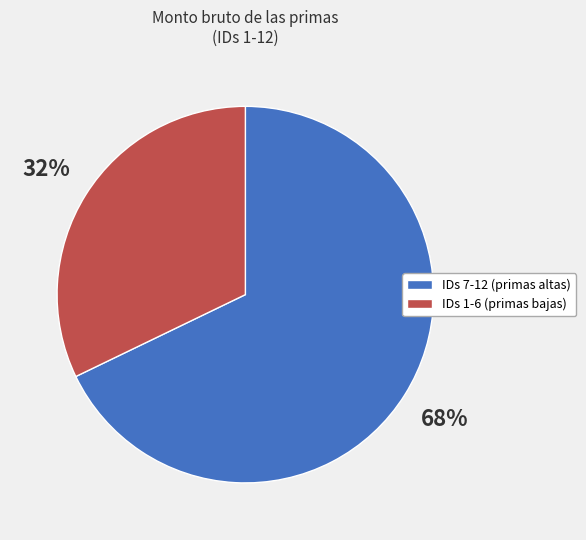

Is it true that IDs 7-12 (primas altas) is 56% of the pie?

False